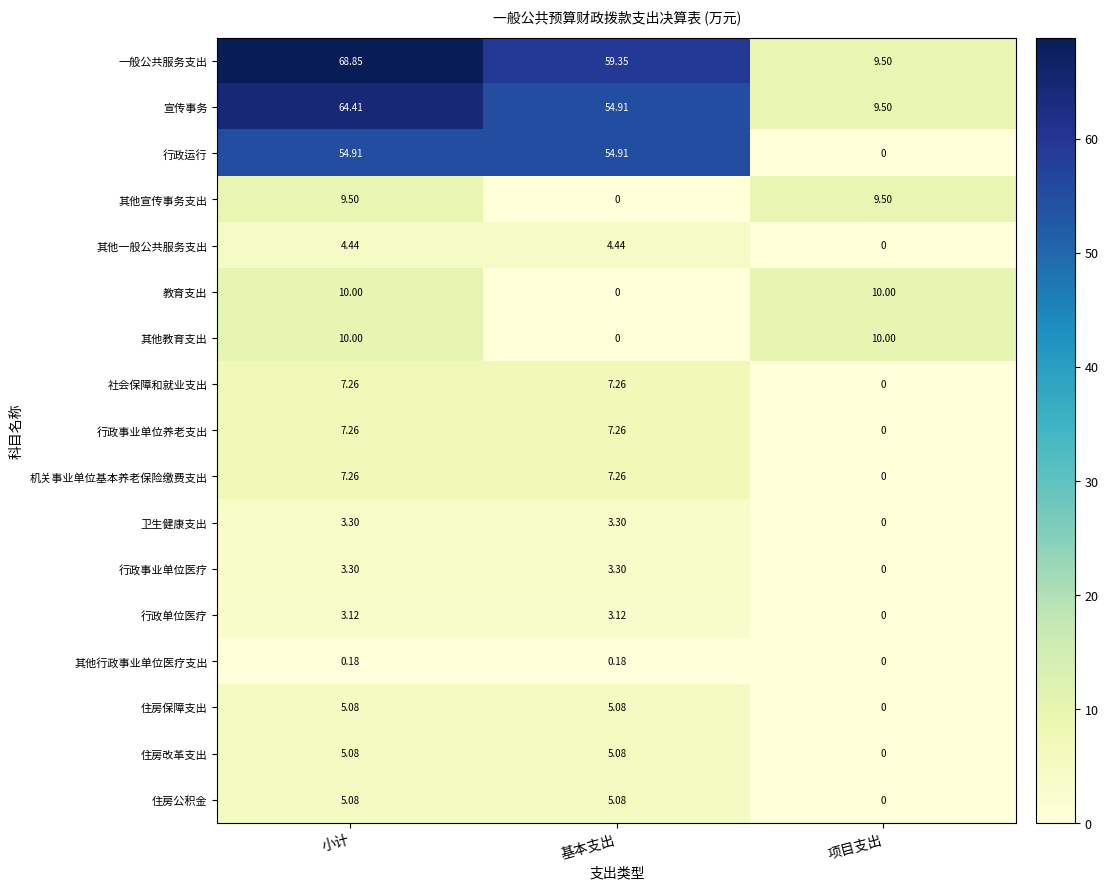

At which label does 其他宣传事务支出 first exceed 9?

小计